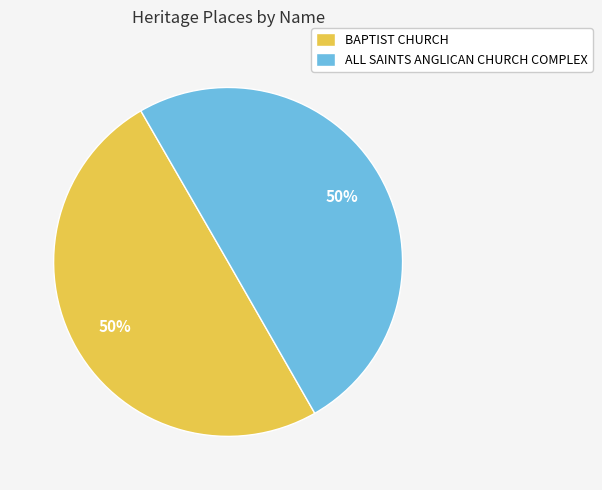

What is the ratio of the value at BAPTIST CHURCH to the value at ALL SAINTS ANGLICAN CHURCH COMPLEX?

1.0